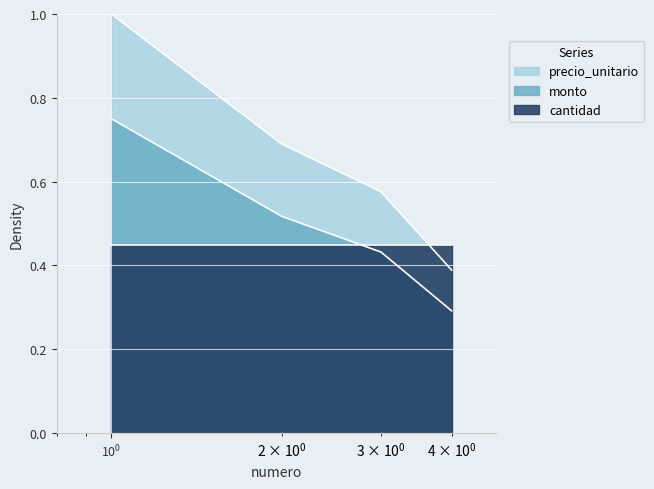

Which series has the widest spread of values?

precio_unitario